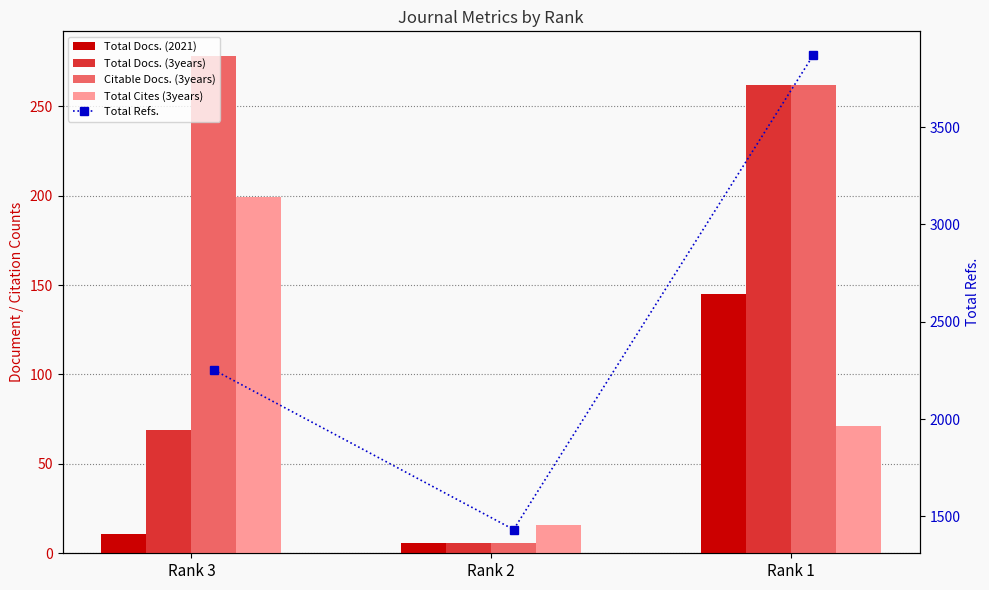

Are the bars grouped side by side (vs. stacked)?

Yes